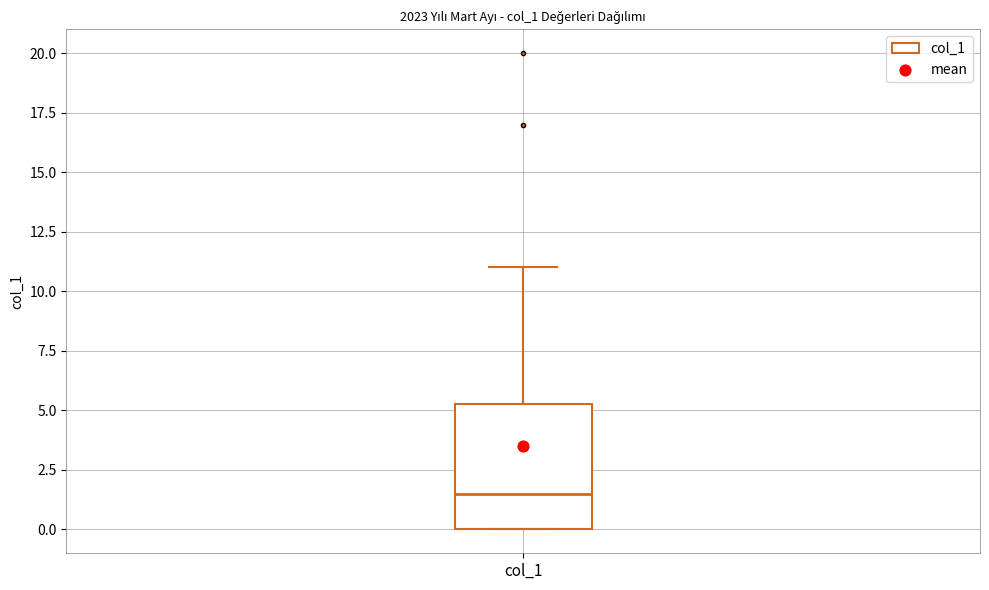

Where does the upper whisker of the box for col_1 end on the y-axis? The values are not printed on the chart, so give them approximately, as read against the axis.

11.0